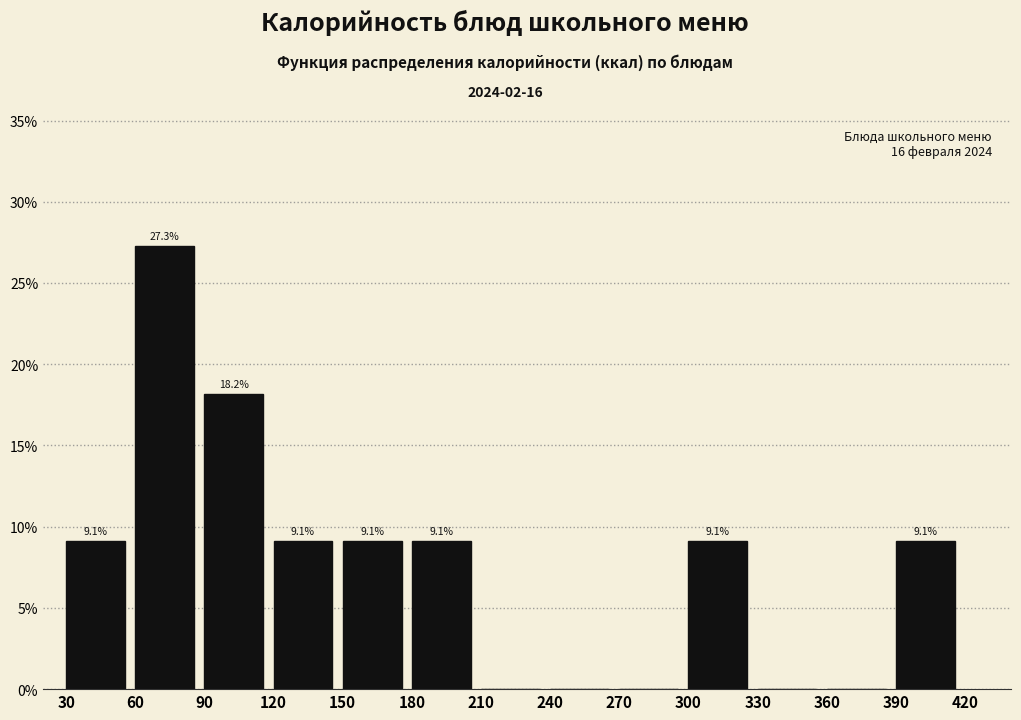

Over which range of the x-axis is the bar tallest?

60 to 90